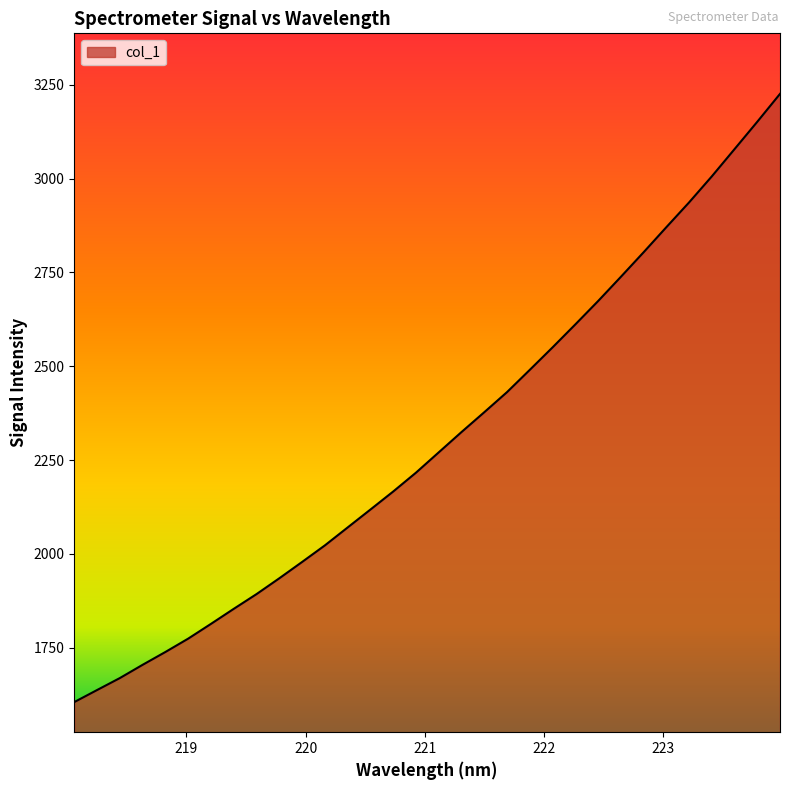

What is the maximum value shown in the chart?

3225.9